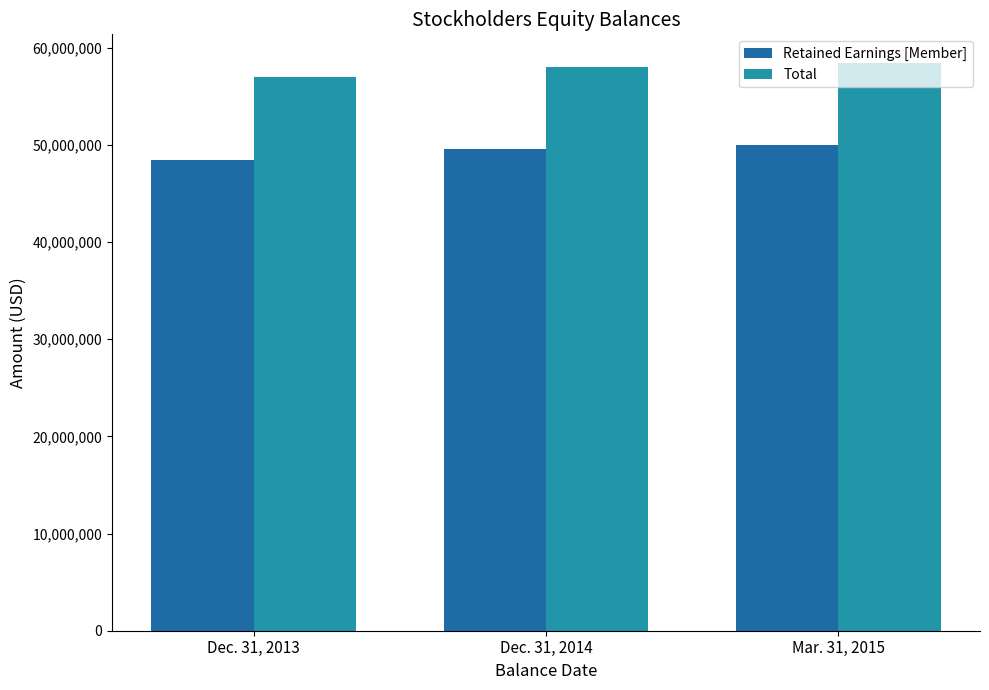

What is the difference between the maximum and second lowest values in the Retained Earnings [Member] series?

399605